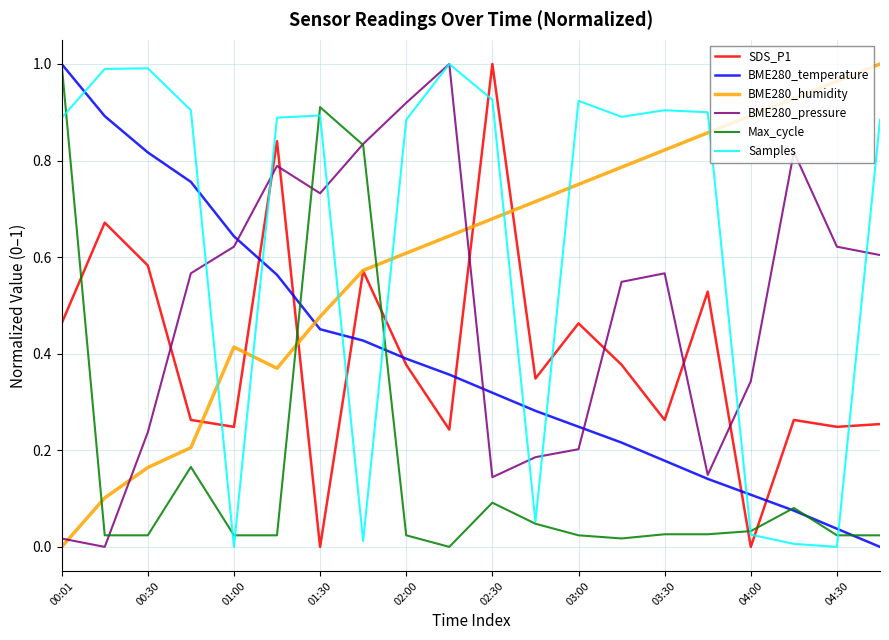

True or false: Samples has more than 1 interior local peaks.

True